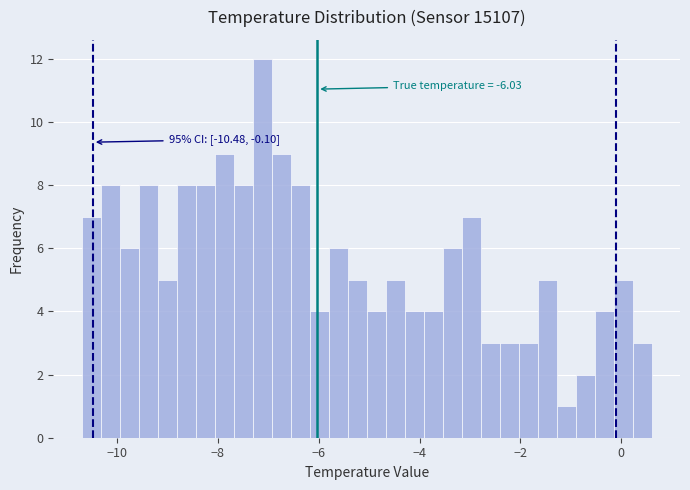

Around what value on the x-axis is the tallest bar? Give the approximate position of its centre, as read against the axis.

-7.2